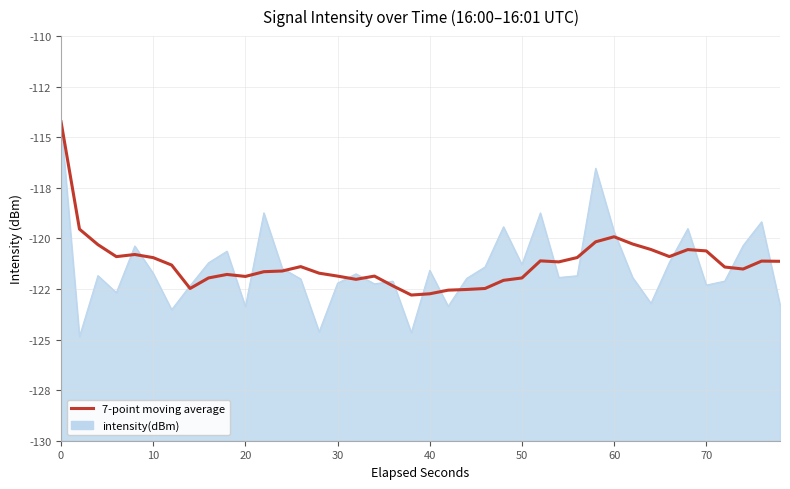

Count the number of categories in the chart.

40